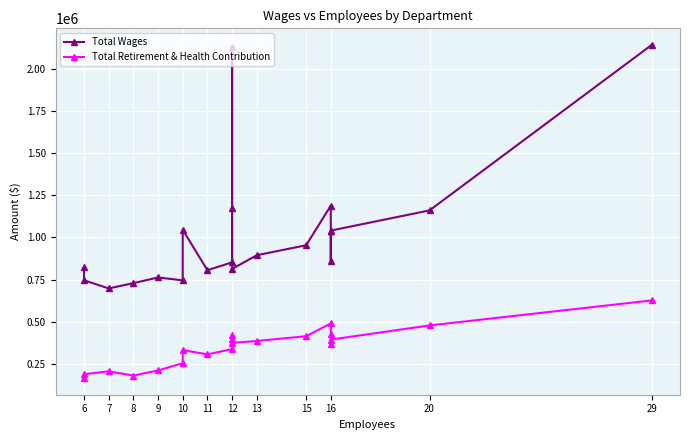

How many interior local valleys does the Total Wages series have?

5